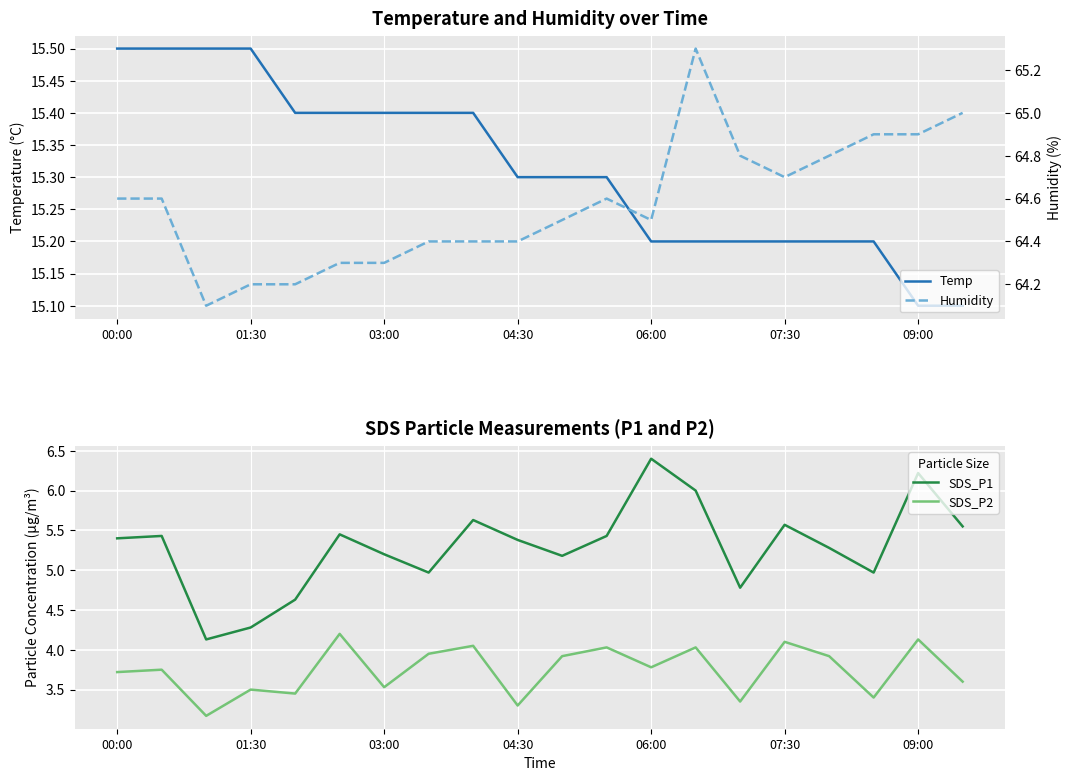

Rank the series by their maximum value, from lowest to highest.

SDS_P2, SDS_P1, Temp, Humidity